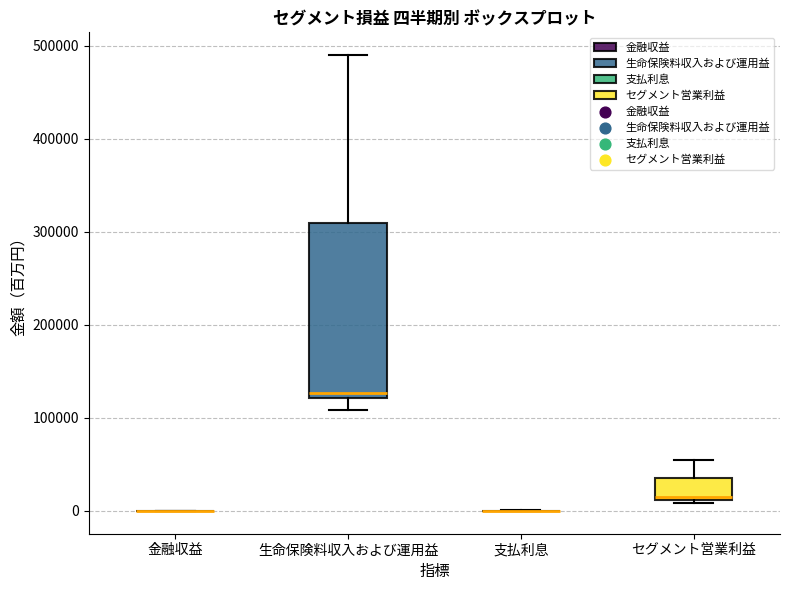

Reading left to right, read every box against the y-axis: the position of its median line, the range the box covers, and the ends of its whiskers. The values are not printed on the chart, so give them approximately, as read against the axis.

金融収益: box collapsed to a line at 0, whiskers 0 to 0
生命保険料収入および運用益: median 130000, box 120000 to 310000, whiskers 110000 to 490000
支払利息: box collapsed to a line at 0, whiskers 0 to 0
セグメント営業利益: median 20000, box 10000 to 40000, whiskers 10000 (just below the box's lower edge) to 50000